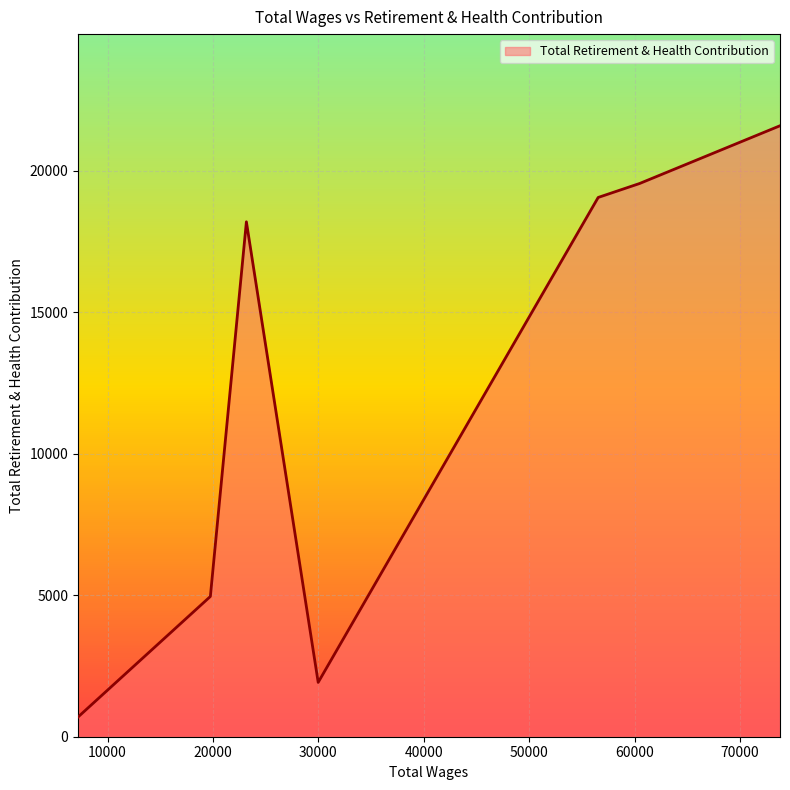

What is the difference between the second highest and second lowest values?

17633